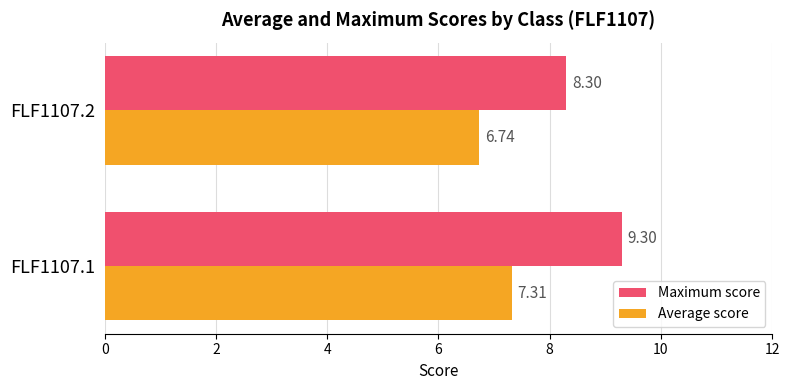

What is the difference between the maximum and minimum values in the Maximum score series?

1.0